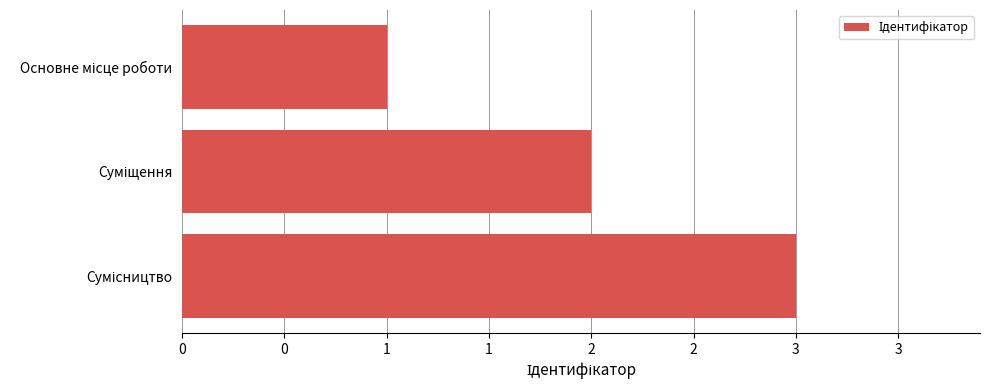

Does the chart contain any negative values?

No